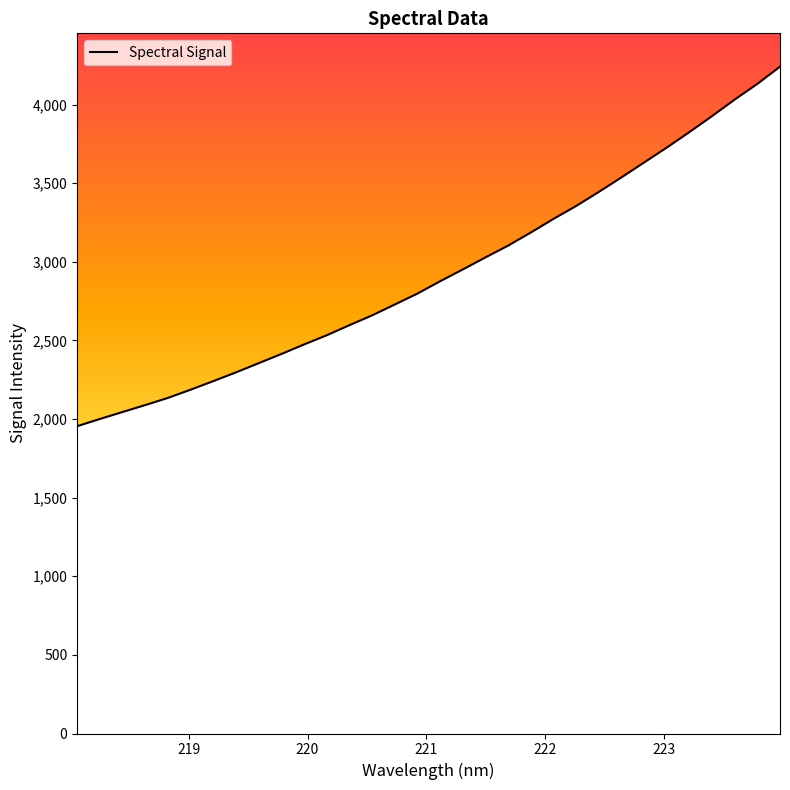

What is the value of the 9th point from the left?

2355.2